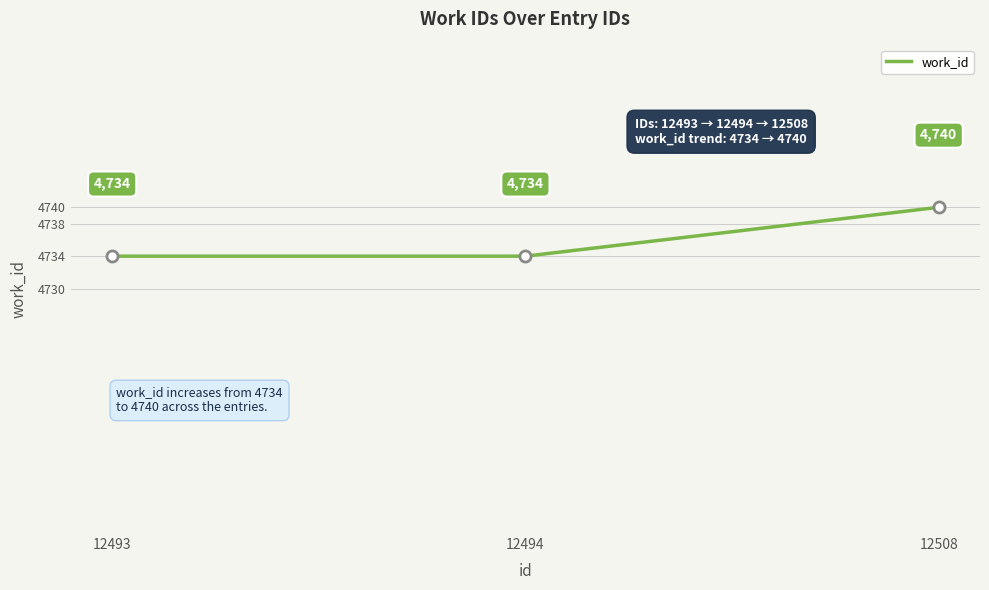

What is the minimum value shown in the chart?

4734